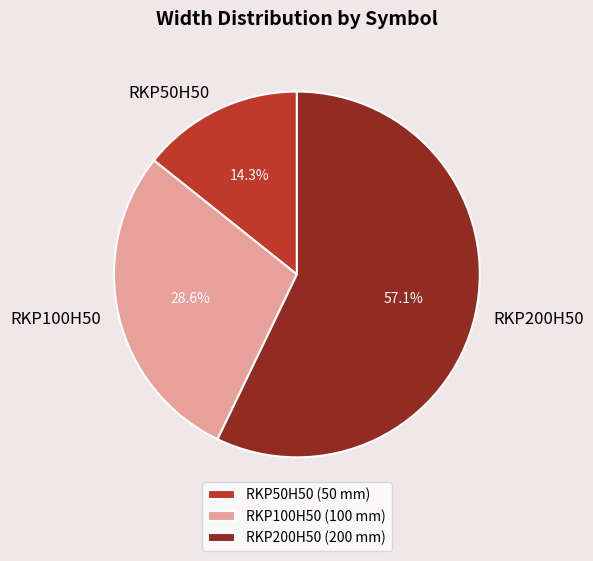

Count the number of slices in the pie.

3